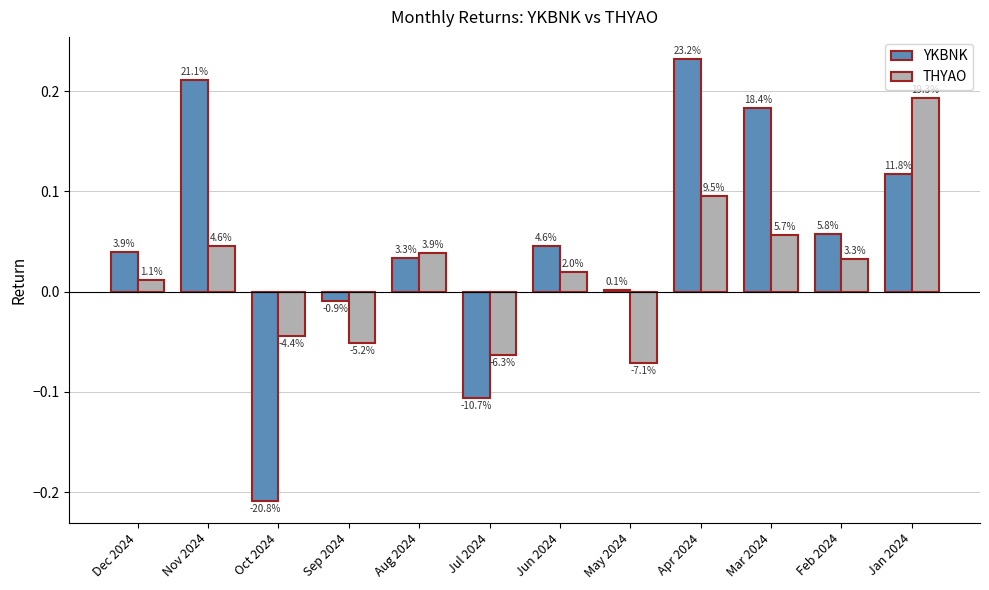

How many groups of bars are there?

12